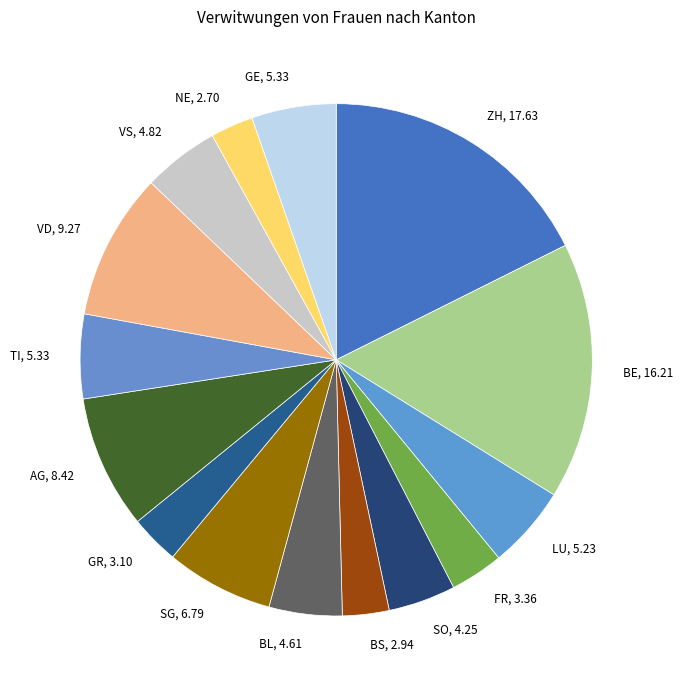

Between ZH and GE, which is larger?

ZH